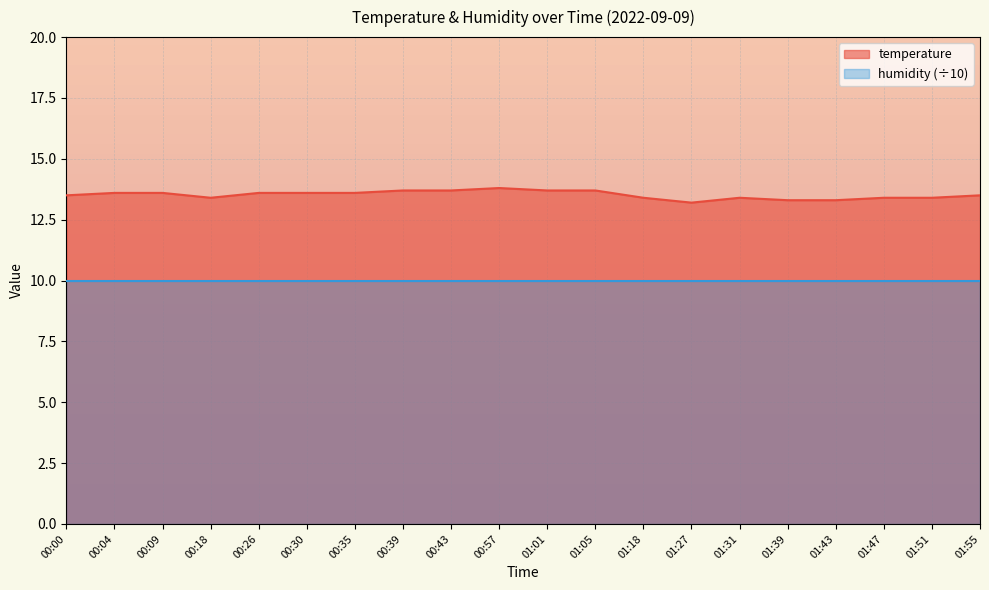

Reading left to right, what are all the values shown in this chart?

13.5	13.6	13.6	13.4	13.6	13.6	13.6	13.7	13.7	13.8	13.7	13.7	13.4	13.2	13.4	13.3	13.3	13.4	13.4	13.5